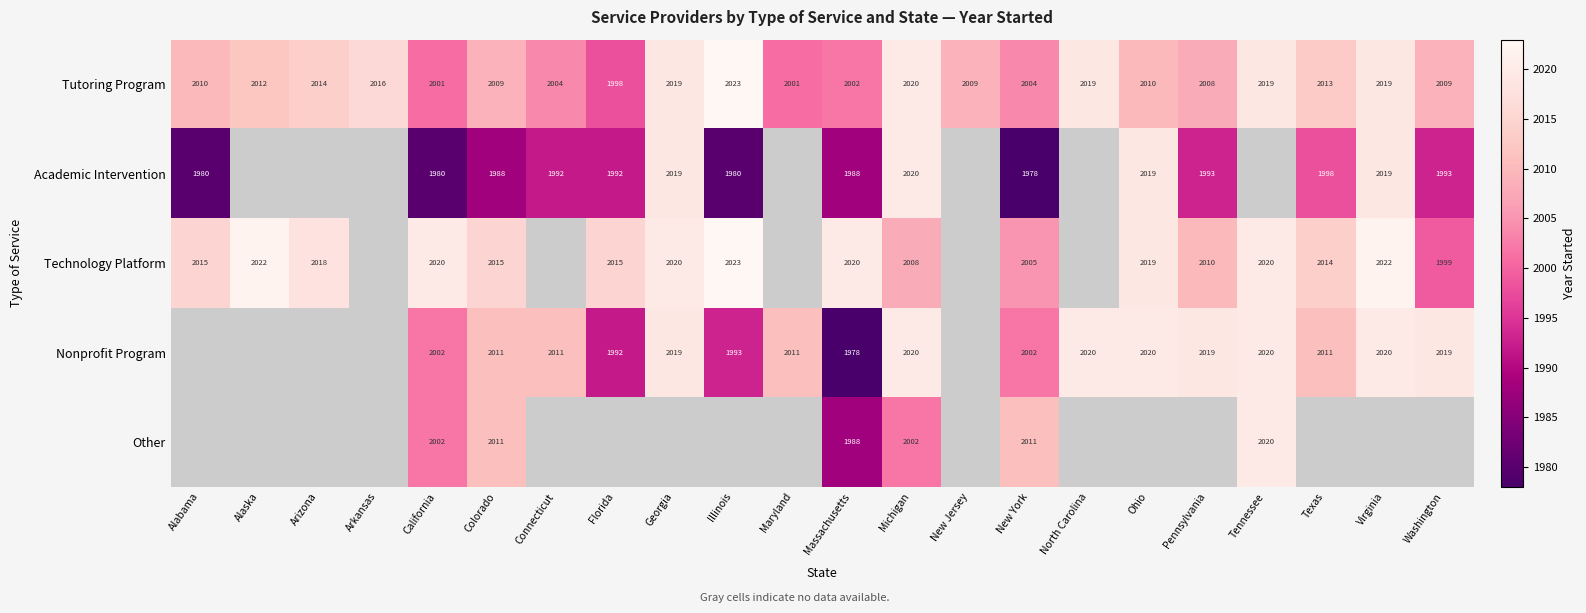

True or false: Technology Platform has a value of 2688 at Florida.

False